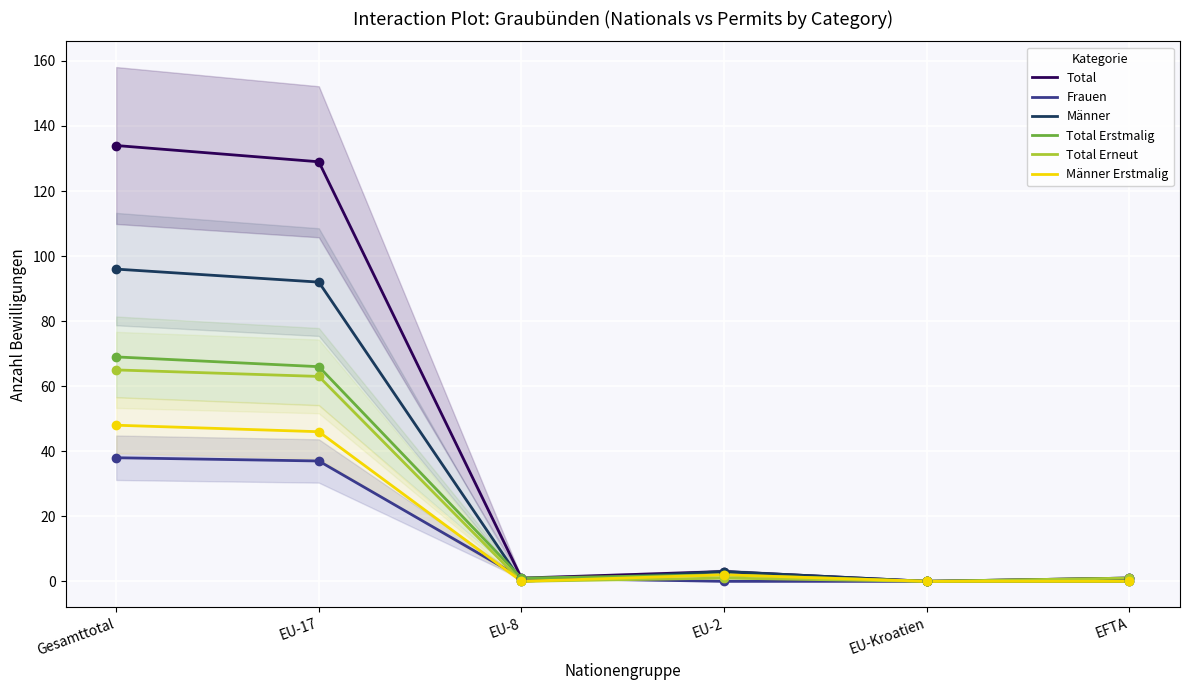

What is the total value across all series at EU-17?

433